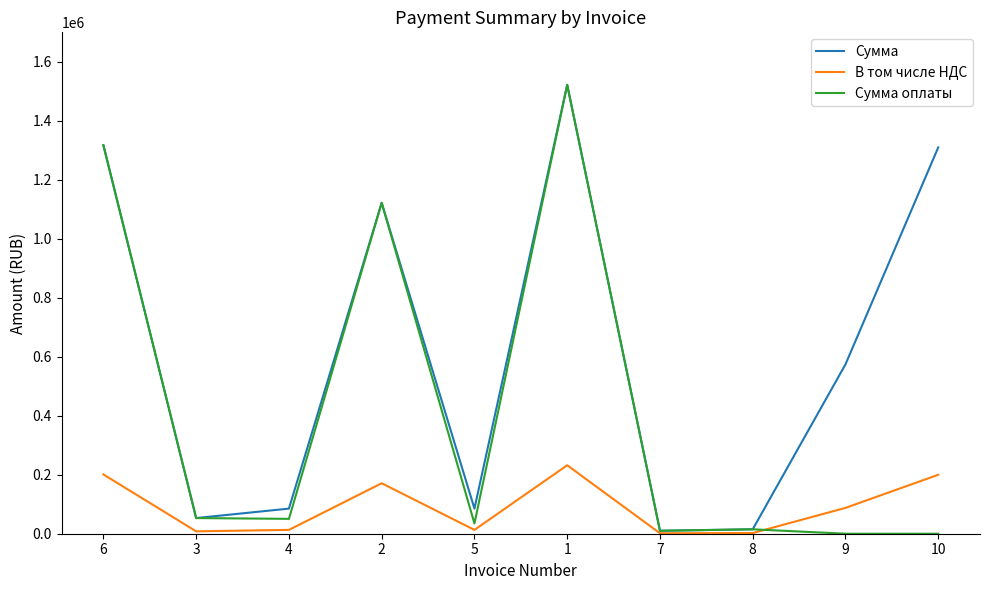

What is the total value across all series at 9?

661969.6